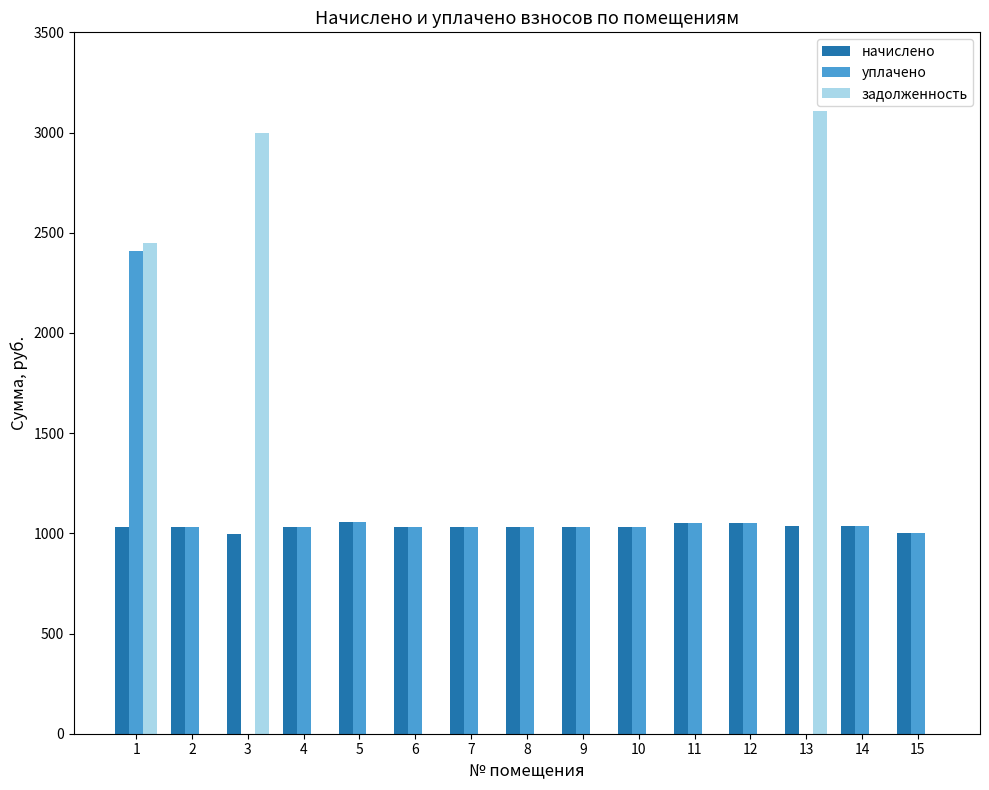

Which series has the largest total across all categories?

начислено